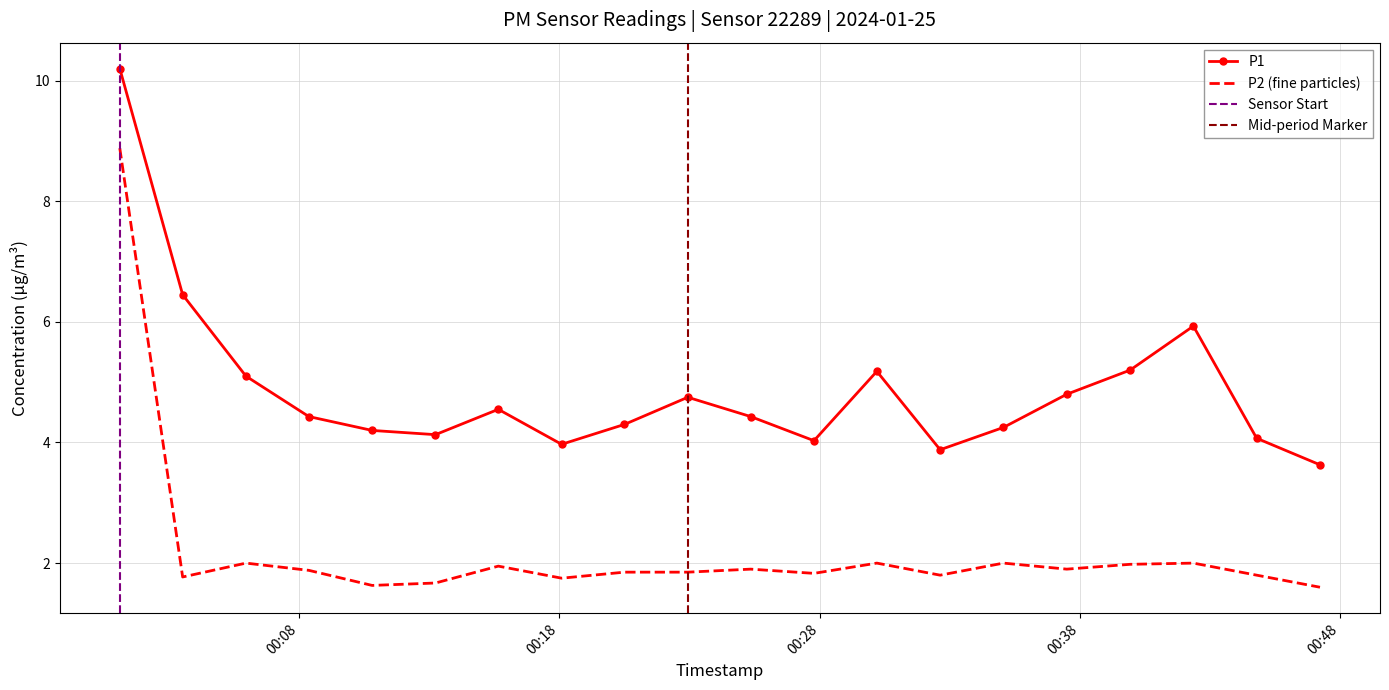

Reading left to right, extract all data points from this chart.

P1: 10.2	6.5	5.1	4.4	4.2	4.1	4.5	4.0	4.3	4.8	4.4	4.0	5.2	3.9	4.2	4.8	5.2	5.9	4.1	3.6
P2: 8.9	1.8	2.0	1.9	1.6	1.7	1.9	1.8	1.9	1.9	1.9	1.8	2.0	1.8	2.0	1.9	2.0	2.0	1.8	1.6